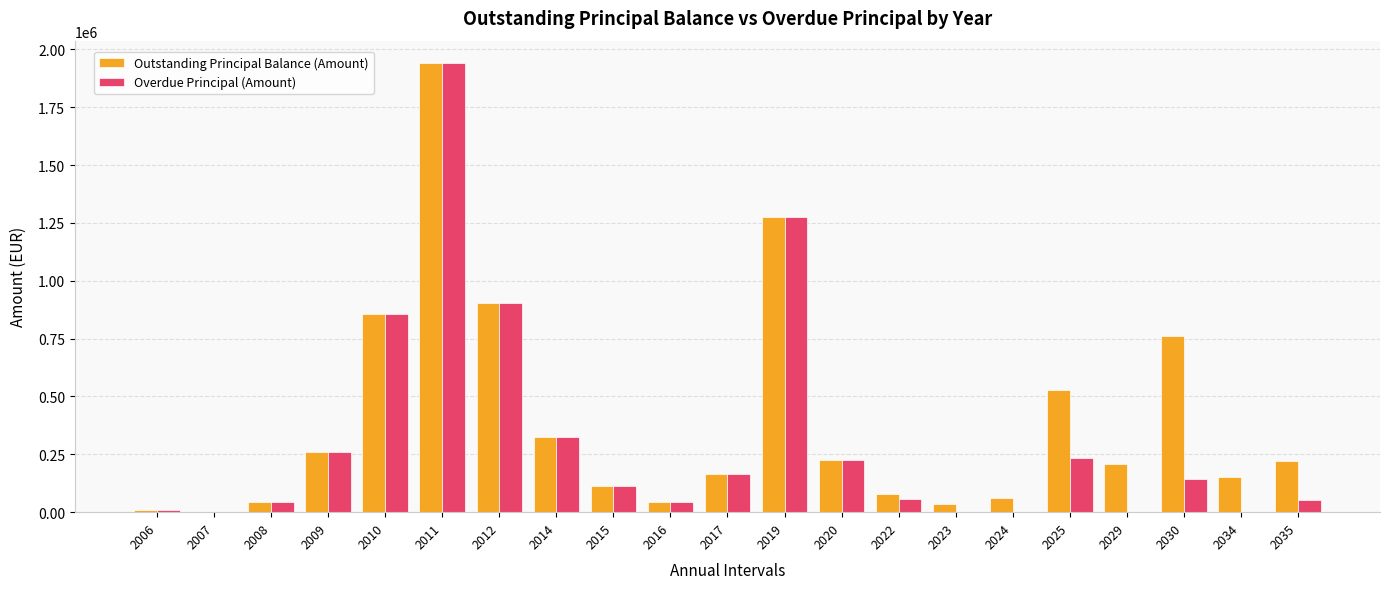

What are all the series names shown in the legend?

Outstanding Principal Balance (Amount), Overdue Principal (Amount)